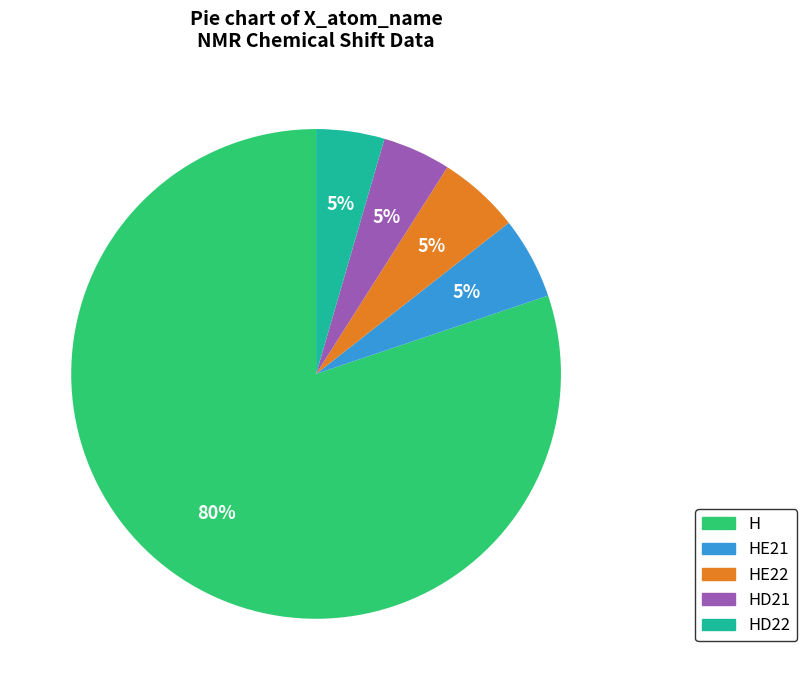

Is there a majority slice in this chart?

Yes